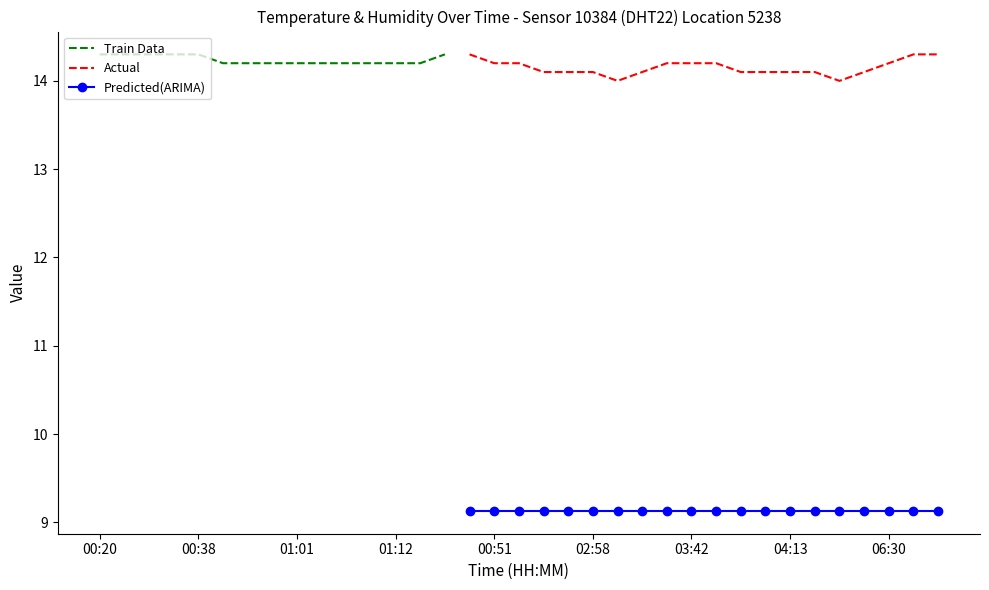

Is it true that Predicted(ARIMA) equals 3.1 at 03:42?

False